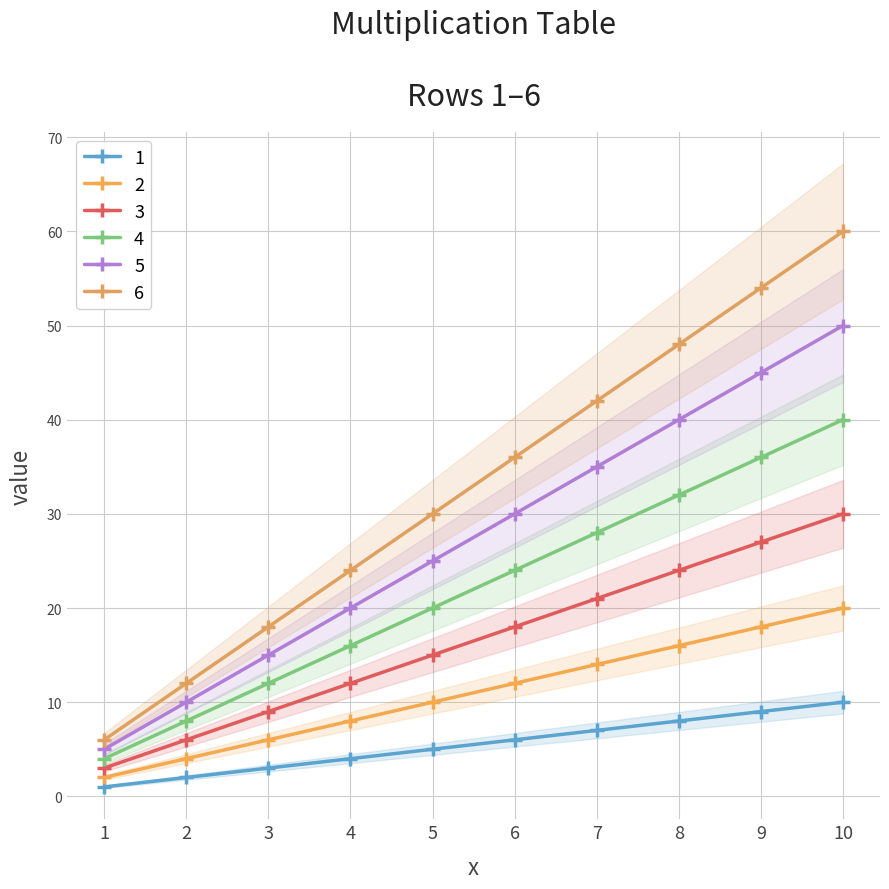

What is the difference between the second highest and minimum values in the 5 series?

40